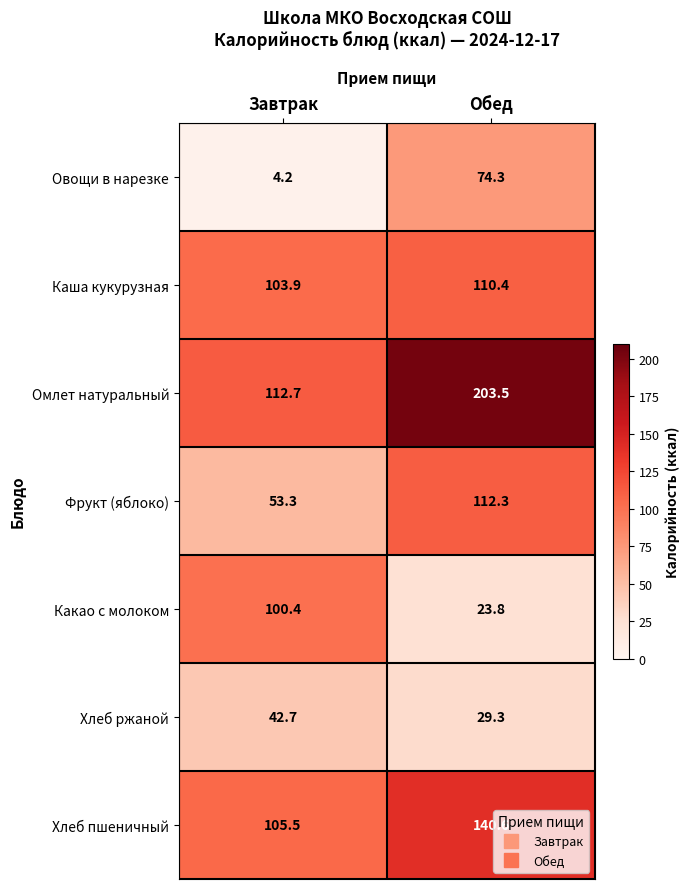

At which label is Хлеб пшеничный closest to 123?

Завтрак